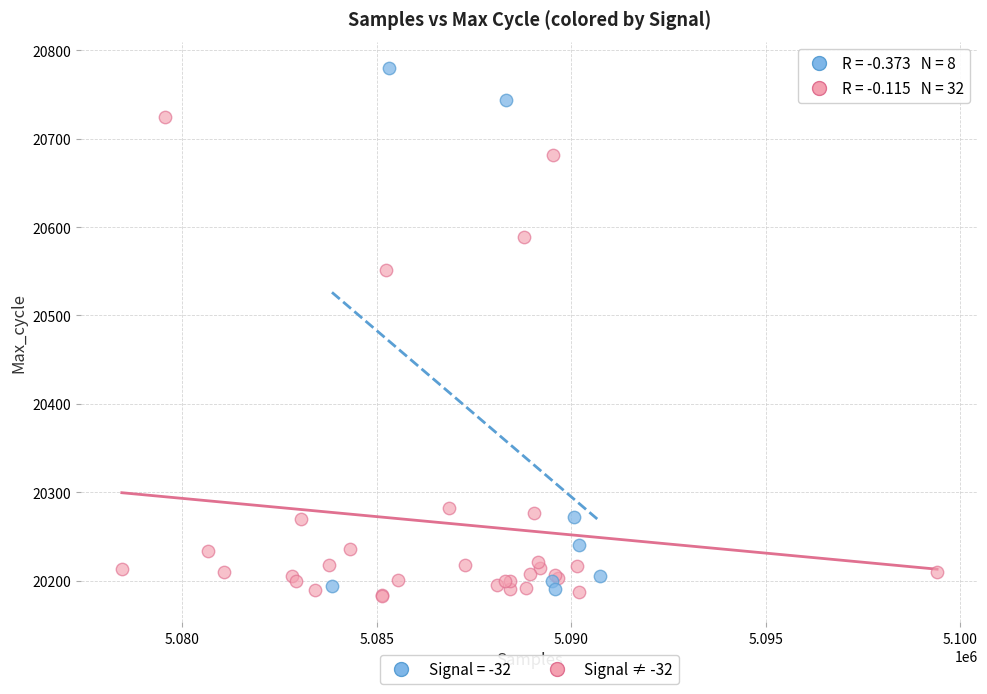

Which series has the largest Y range (max minus min)?

Signal = -32